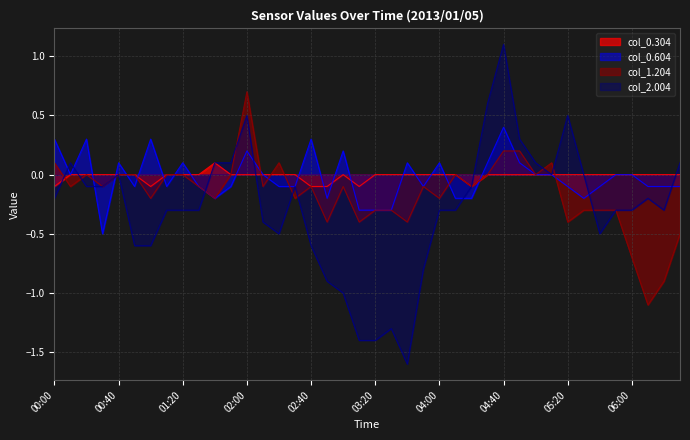

What is the difference between the highest and lowest values at 06:20?

0.9